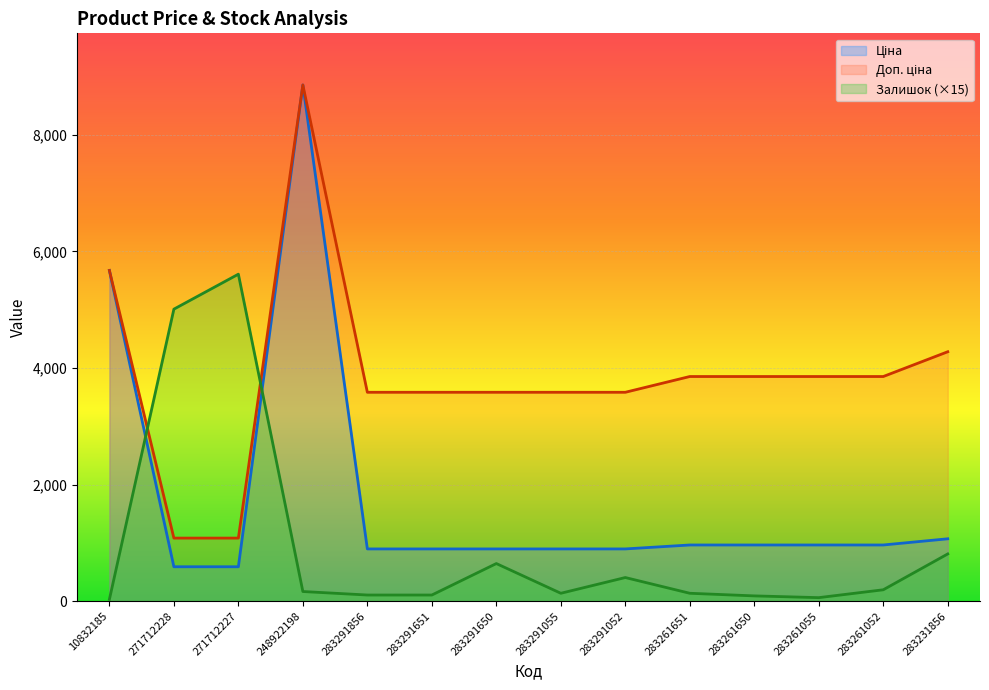

The Залишок series shows 238.7 at 248922198. True or false?

False